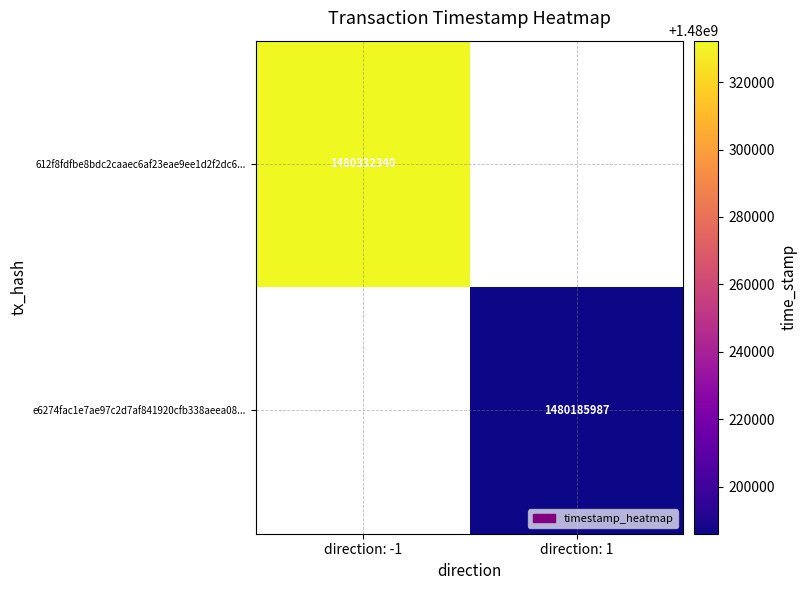

Is it true that 612f8fdfbe8bdc2caaec6af23eae9ee1d2f2dc6... equals 1480332340 at direction: -1?

True